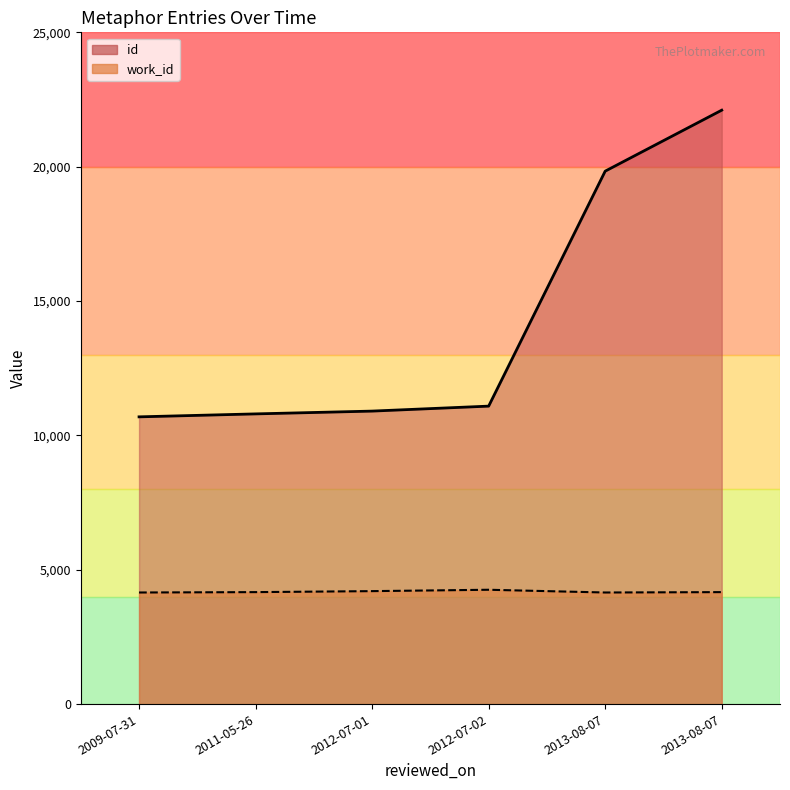

Which series has the widest spread of values?

id